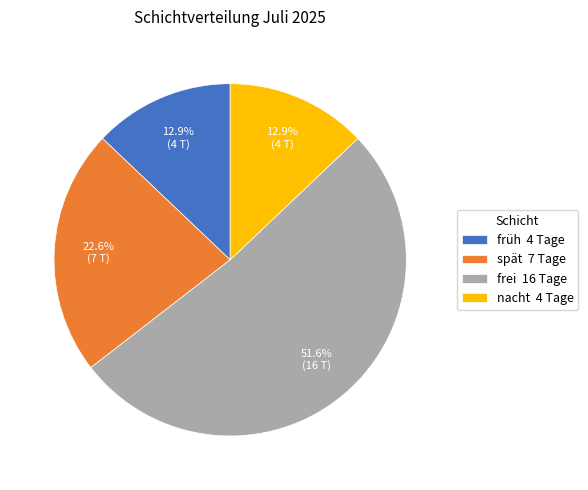

What percentage do spät 7 Tage and früh 4 Tage together represent?

35.5%